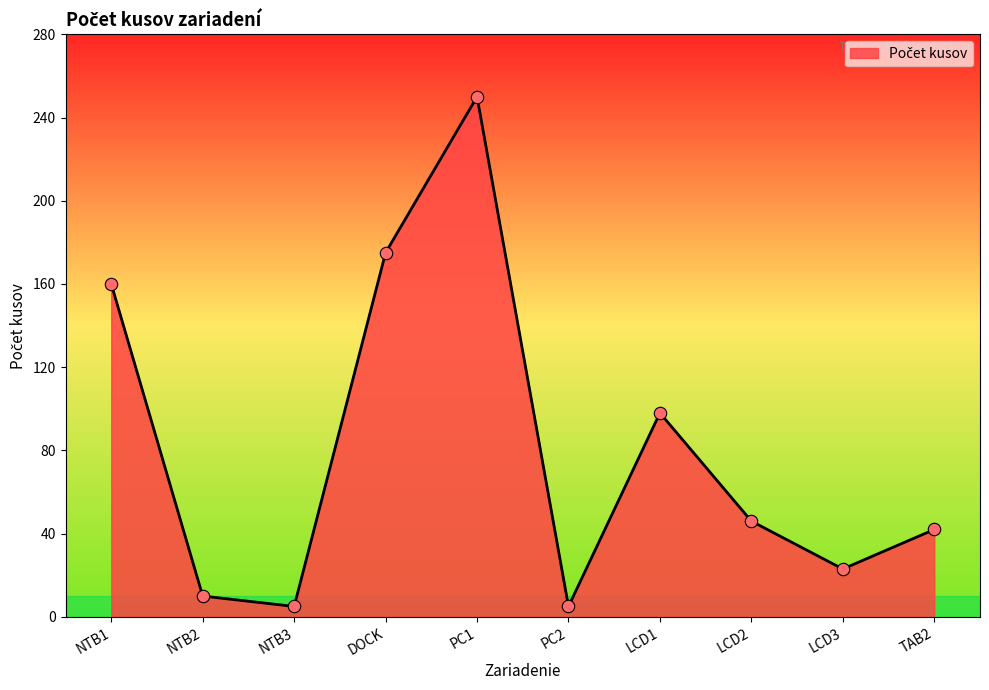

True or false: the data shows 175 at DOCK.

True